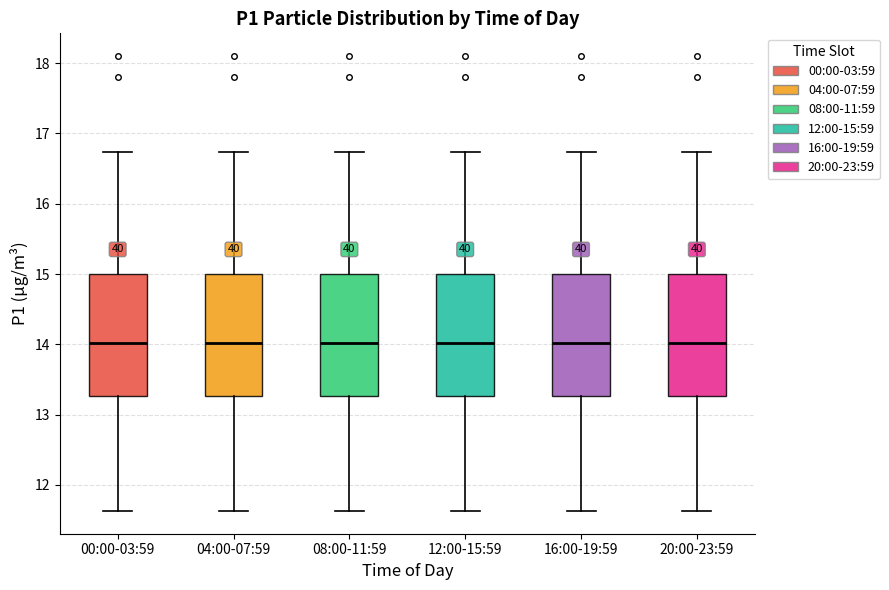

Where does the median line of the box for 04:00-07:59 sit on the y-axis? The values are not printed on the chart, so give them approximately, as read against the axis.

14.0